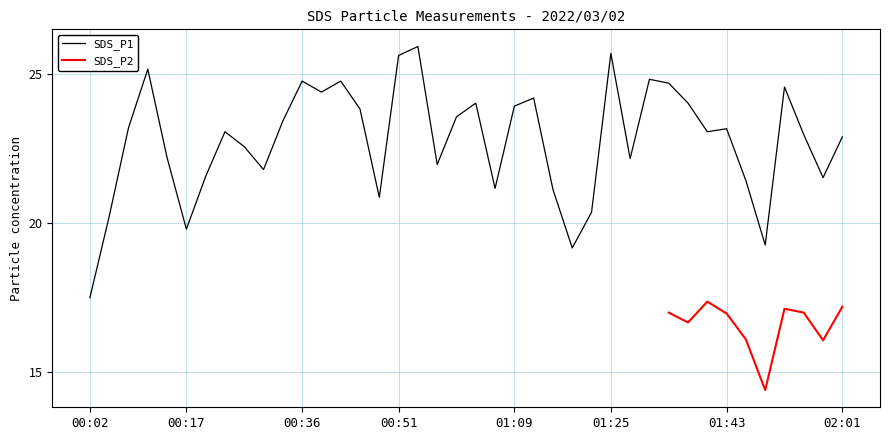

What is the label of the 4th point from the left?

00:11